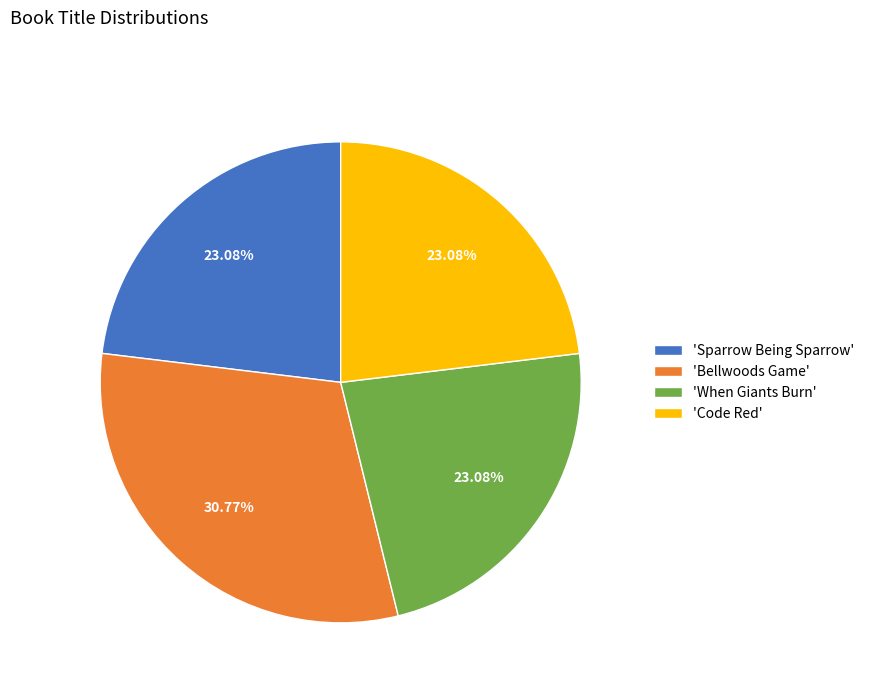

Combined, do 'Code Red' and 'When Giants Burn' account for over 50%?

No